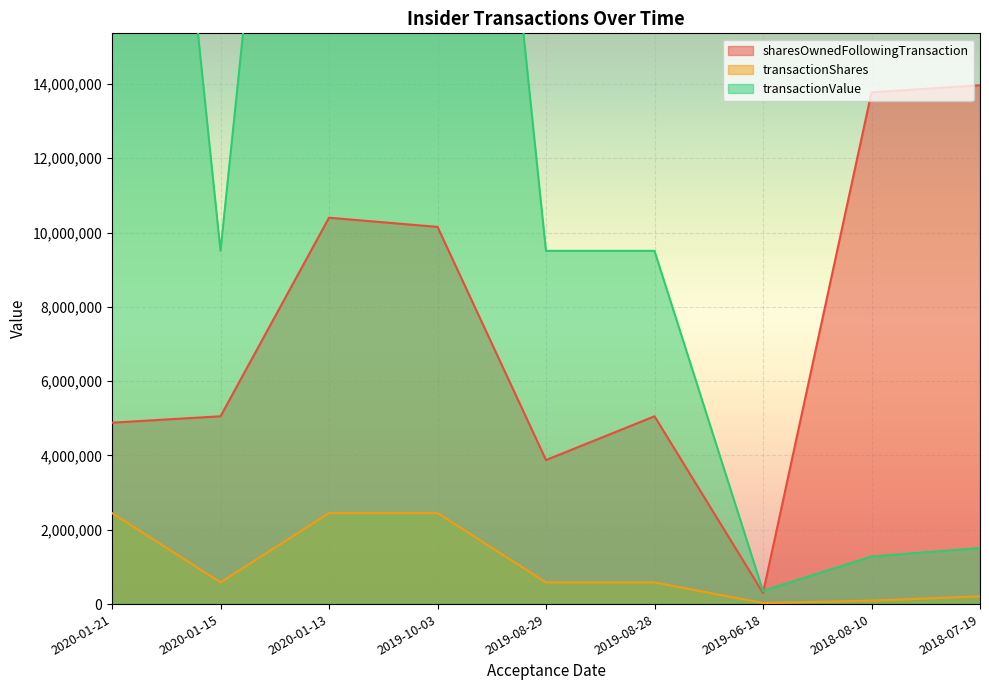

At which label does sharesOwnedFollowingTransaction first exceed 5055525?

2020-01-13